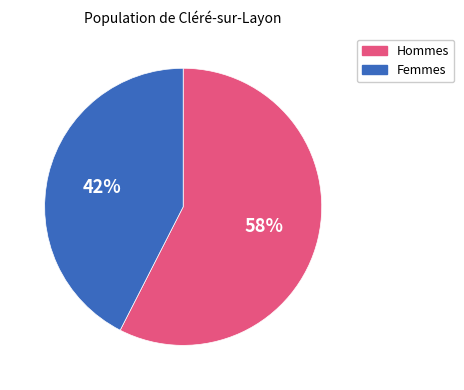

To the nearest percent, what portion does Femmes represent?

42%